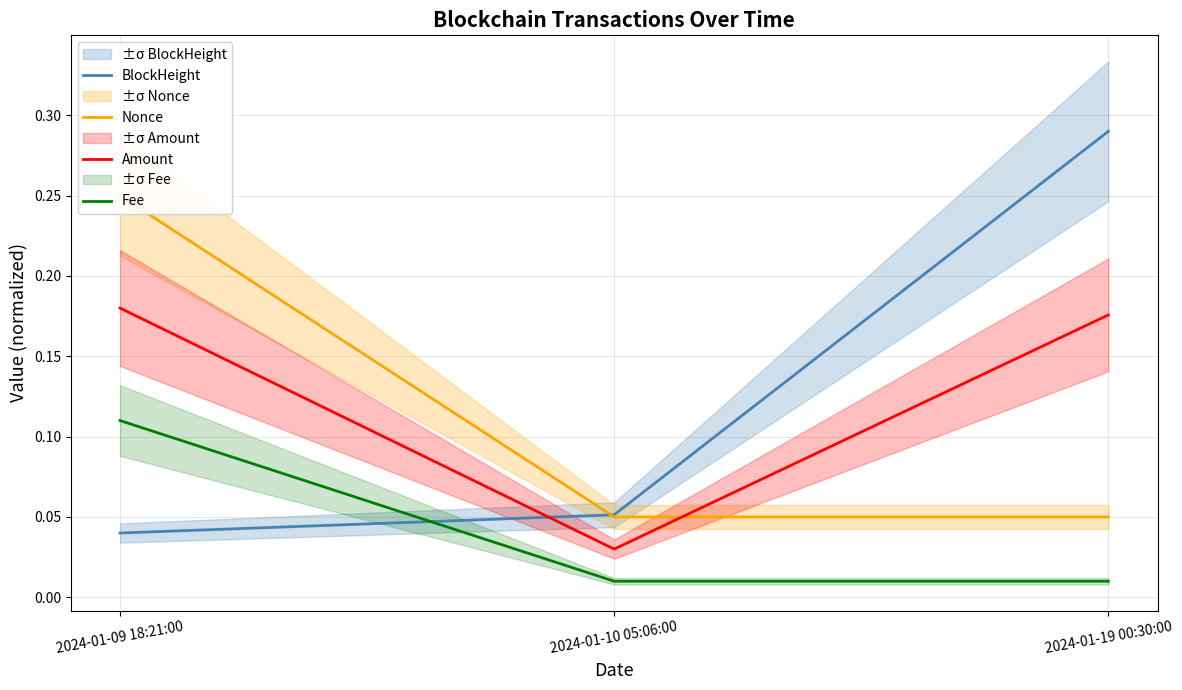

What is the label of the 2nd point from the left?

2024-01-10 05:06:00